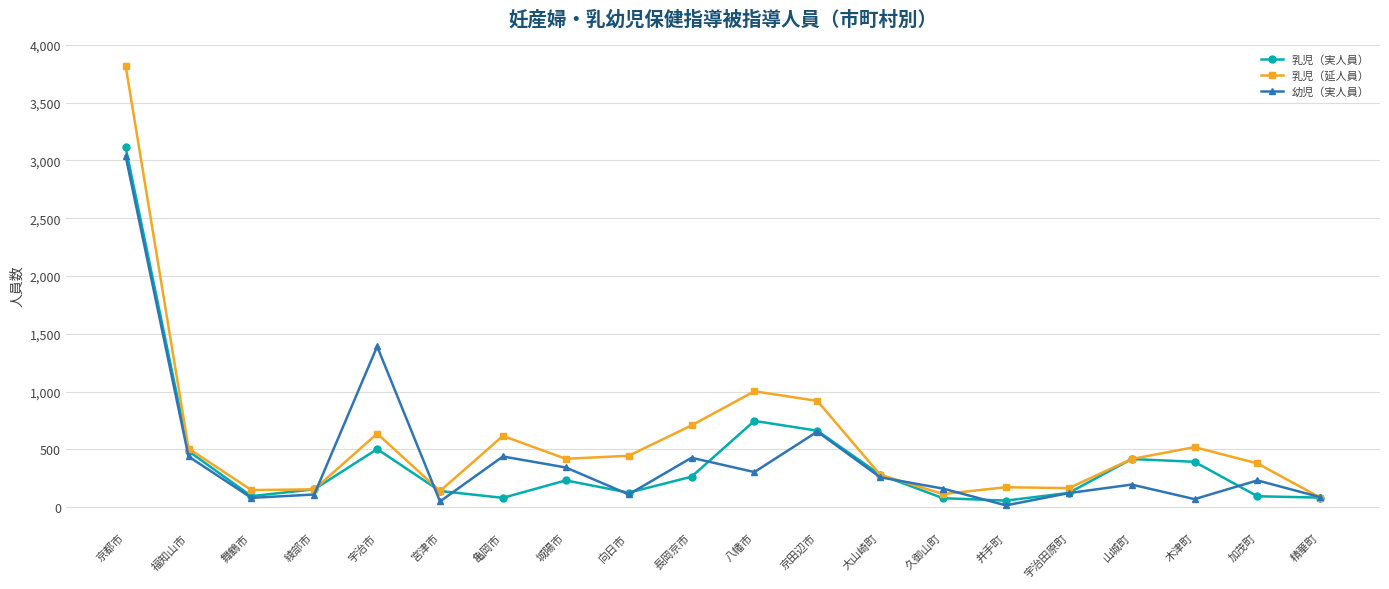

The 幼児（実人員） series shows 110 at 向日市. True or false?

True